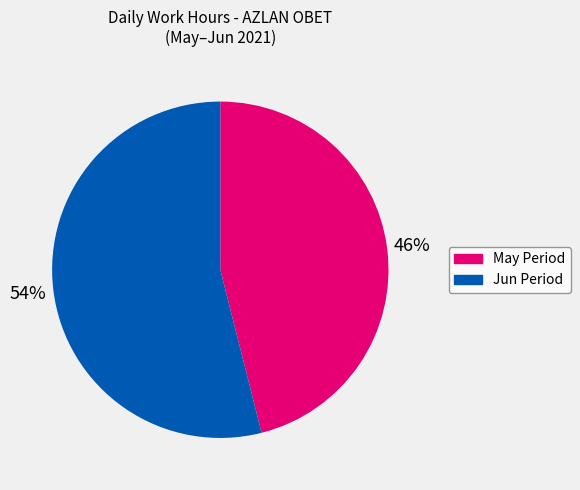

True or false: May Period accounts for 46% of the total.

True